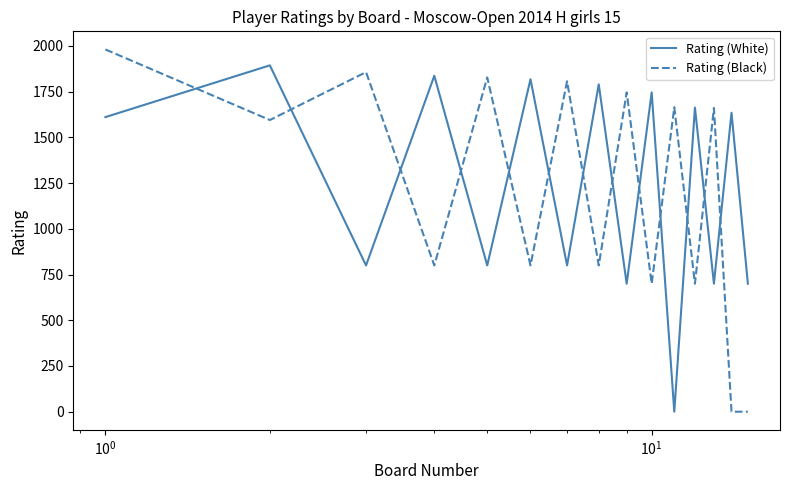

What is the maximum value shown in the chart?

1981